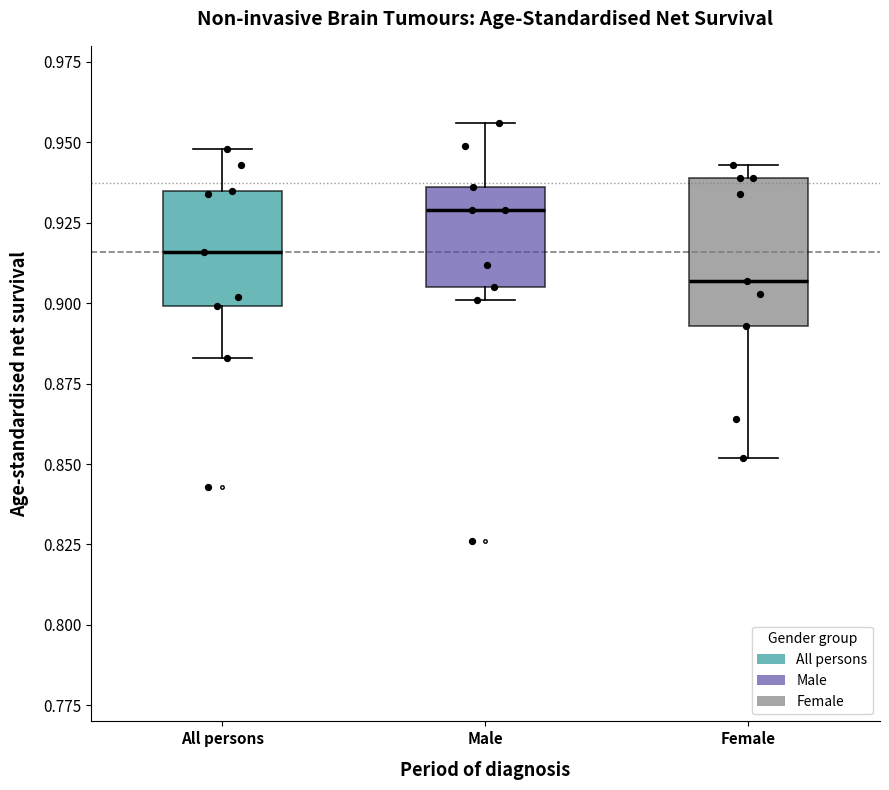

Where is the lower edge of the box for Male on the y-axis? The values are not printed on the chart, so give them approximately, as read against the axis.

0.905